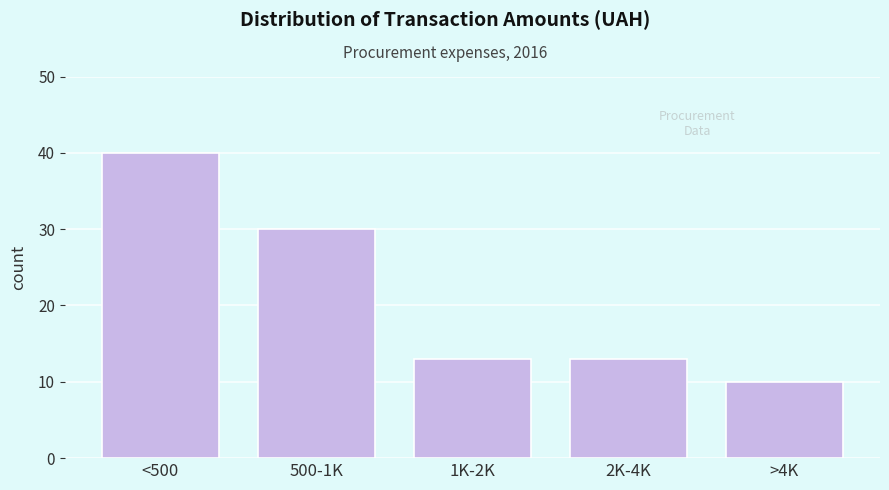

Reading left to right, list all the values displayed in this chart.

40	30	13	13	10